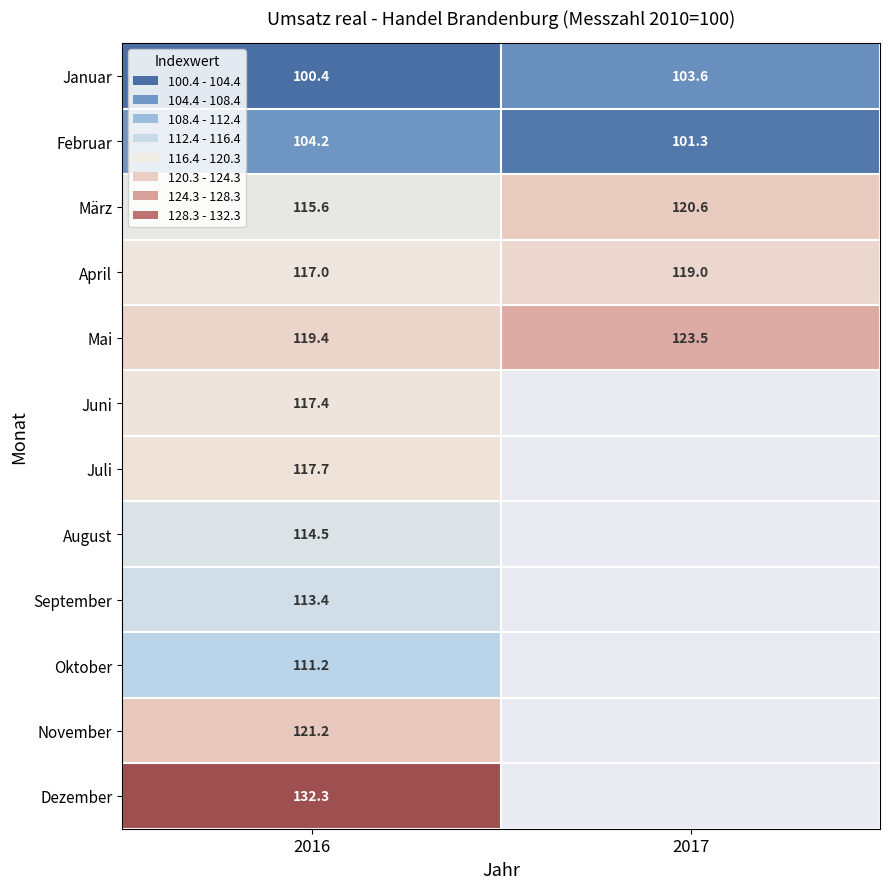

List the labels in order of Mai value, smallest first.

2016, 2017